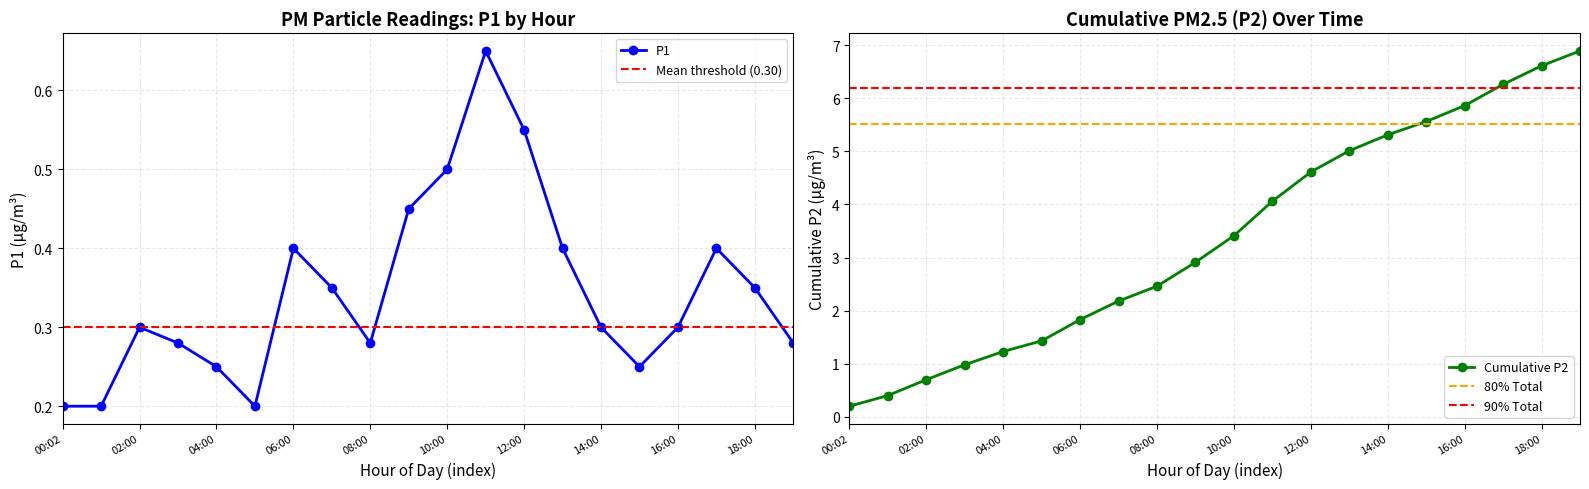

The chart shows a value of 0.4 at 08:00. True or false?

False